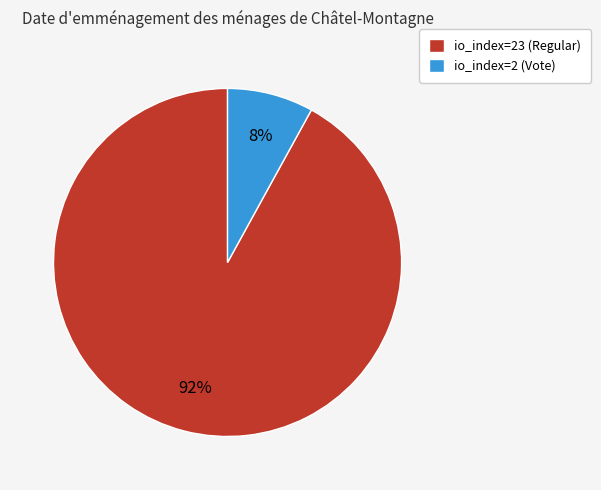

How many slices are in this pie chart?

2